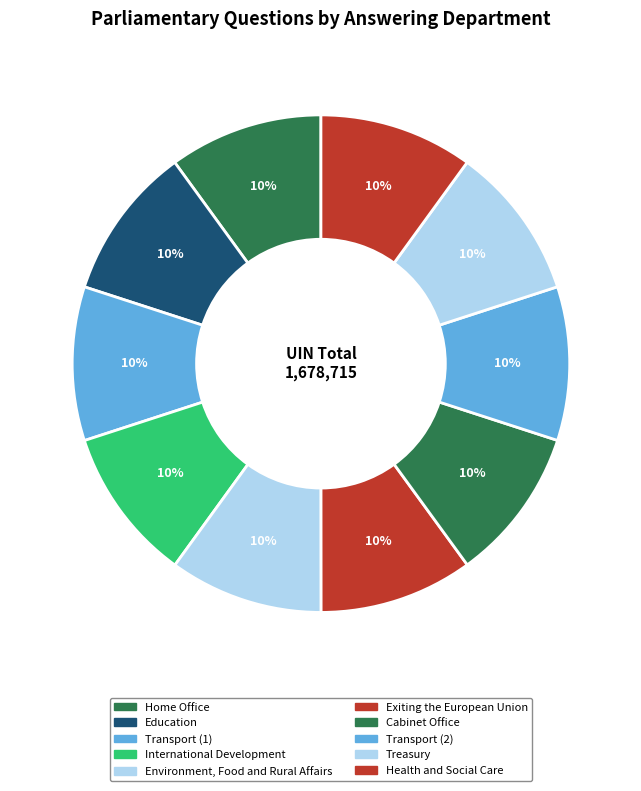

What is the largest slice in the pie chart?

International Development